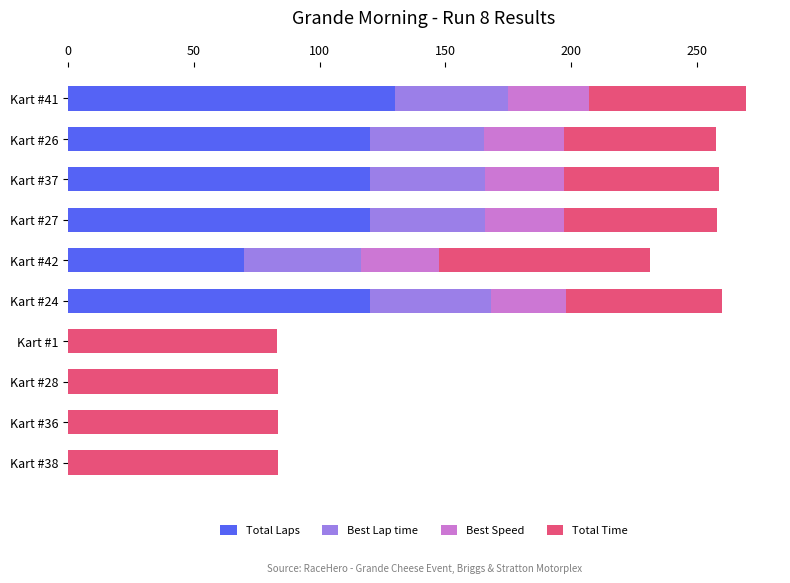

What is the highest value of the Total Laps series?

130.0